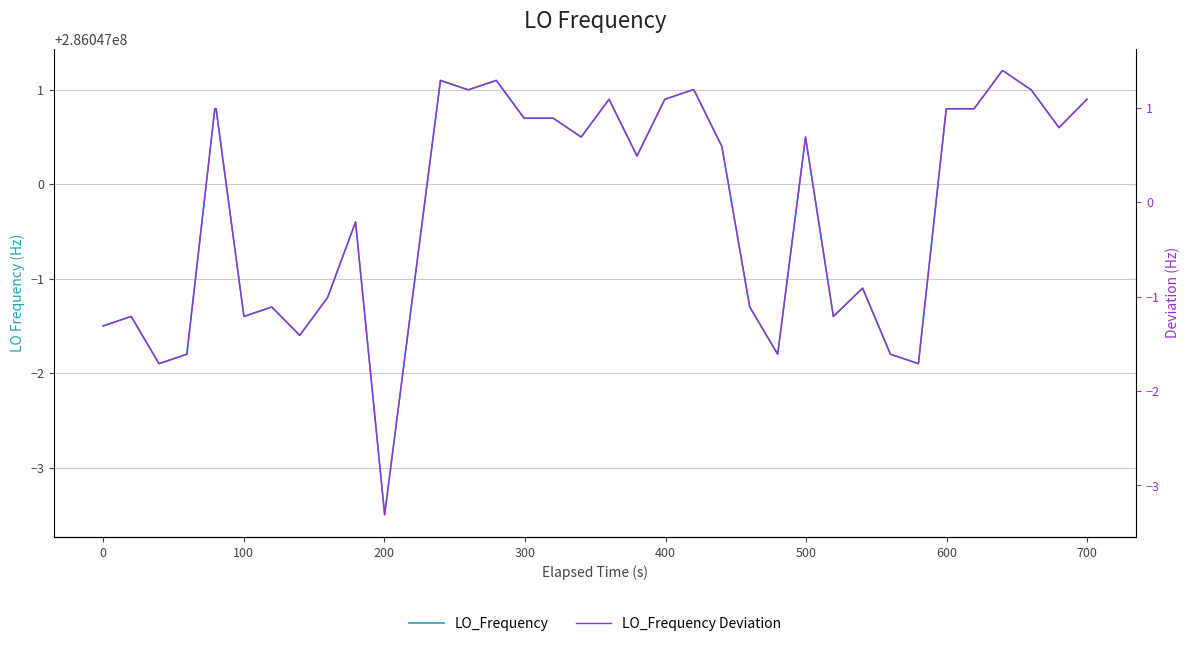

Reading left to right, list all the values displayed in this chart.

LO_Frequency: 286046998.5	286046998.6	286046998.1	286046998.2	286047000.8	286047000.8	286046998.6	286046998.7	286046998.4	286046998.8	286046999.6	286046996.5	286046998.8	286047001.1	286047001.0	286047001.1	286047000.7	286047000.7	286047000.7	286047000.5	286047000.9	286047000.3	286047000.9	286047001.0	286047001.0	286047000.4	286046998.7	286046998.2	286047000.5	286046998.6	286046998.9	286046998.2	286046998.1	286047000.8	286047000.8	286047001.2	286047001.2	286047001.0	286047000.6	286047000.9
LO_Frequency Deviation: -1.3	-1.2	-1.7	-1.6	1.0	1.0	-1.2	-1.1	-1.4	-1.0	-0.2	-3.3	-1.0	1.3	1.2	1.3	0.9	0.9	0.9	0.7	1.1	0.5	1.1	1.2	1.2	0.6	-1.1	-1.6	0.7	-1.2	-0.9	-1.6	-1.7	1.0	1.0	1.4	1.4	1.2	0.8	1.1